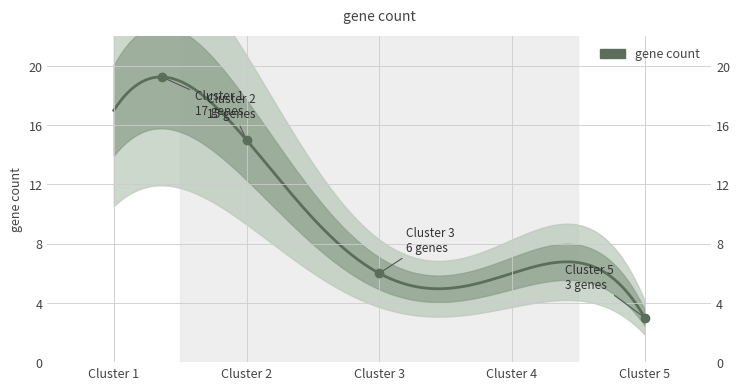

How many lines are shown in the chart?

1